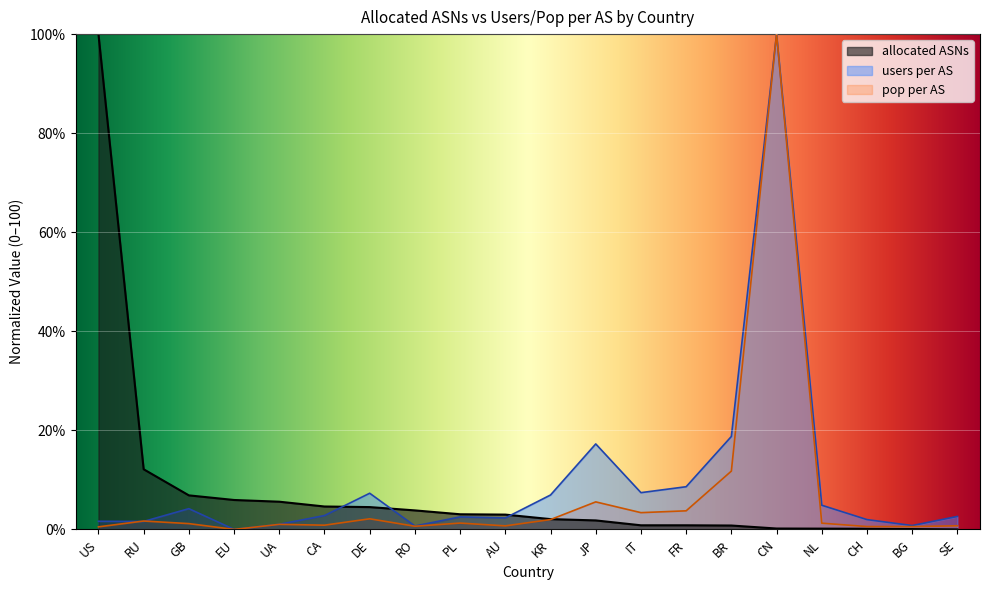

What is the total value across all series at BG?

1.4